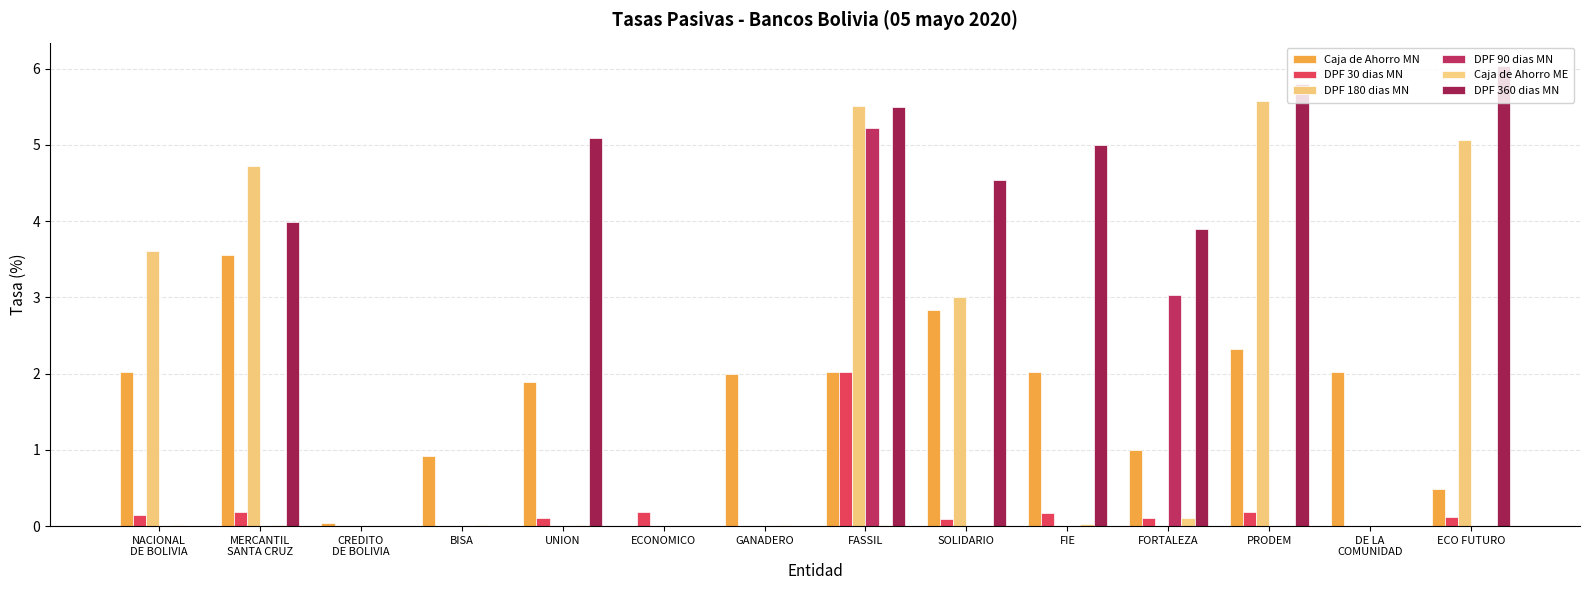

Does the chart contain stacked bars?

No